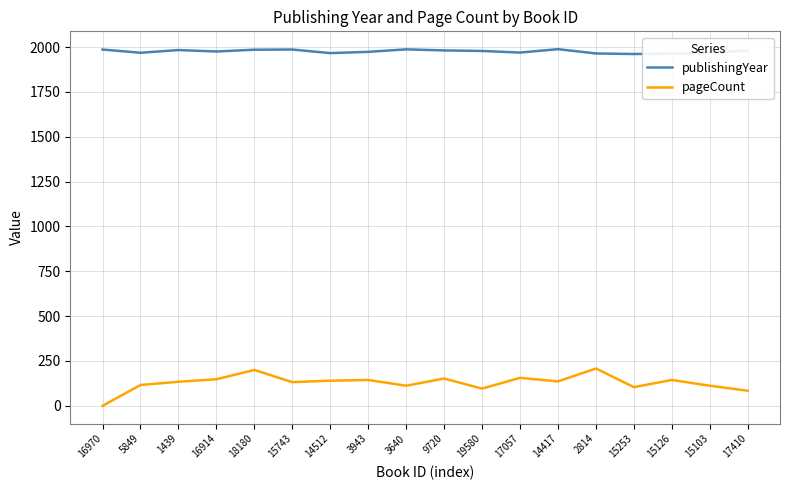

What is the sum of the publishingYear values at 17410 and 15103?

3949